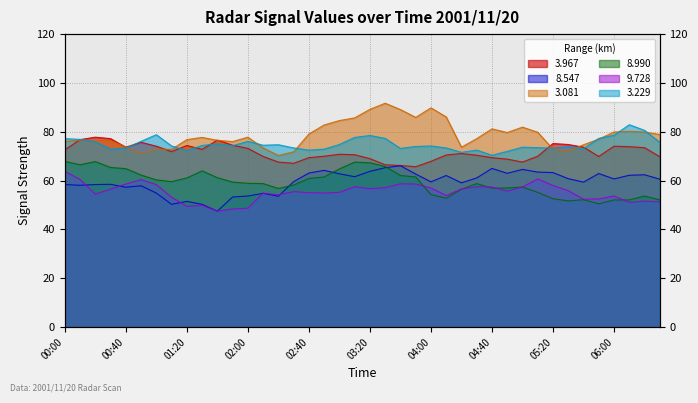

Is it true that   3.081 equals 31.1 at 02:40?

False